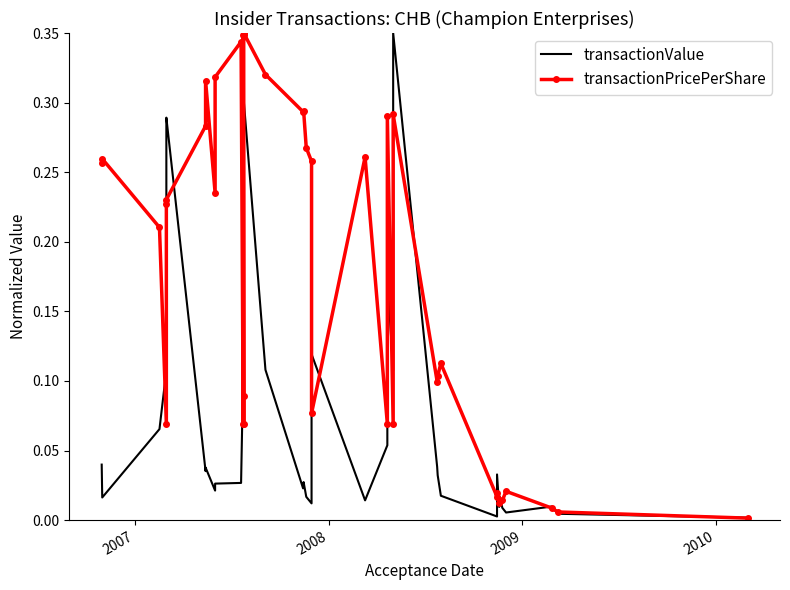

Reading right to left, extract all data points from this chart.

transactionValue: 0.0	0.0	0.0	0.0	0.0	0.0	0.0	0.0	0.0	0.0	0.0	0.0	0.3	0.1	0.2	0.1	0.0	0.1	0.0	0.0	0.0	0.0	0.1	0.3	0.1	0.1	0.1	0.1	0.1	0.0	0.0	0.0	0.0	0.0	0.3	0.3	0.1	0.1	0.0	0.0
transactionPricePerShare: 0.0	0.0	0.0	0.0	0.0	0.0	0.0	0.0	0.0	0.1	0.1	0.1	0.3	0.1	0.3	0.1	0.3	0.1	0.3	0.3	0.3	0.3	0.3	0.3	0.3	0.1	0.1	0.3	0.1	0.3	0.3	0.2	0.3	0.3	0.2	0.2	0.1	0.2	0.3	0.3